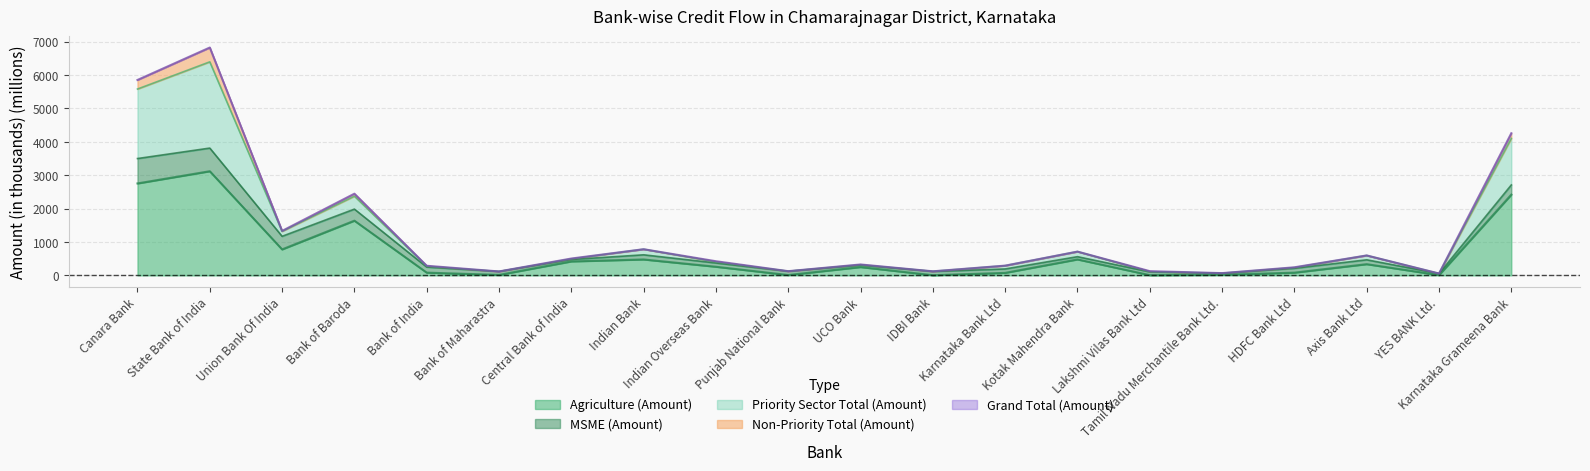

True or false: Priority Sector Total (Amount) and Agriculture (Amount) cross at least once.

False